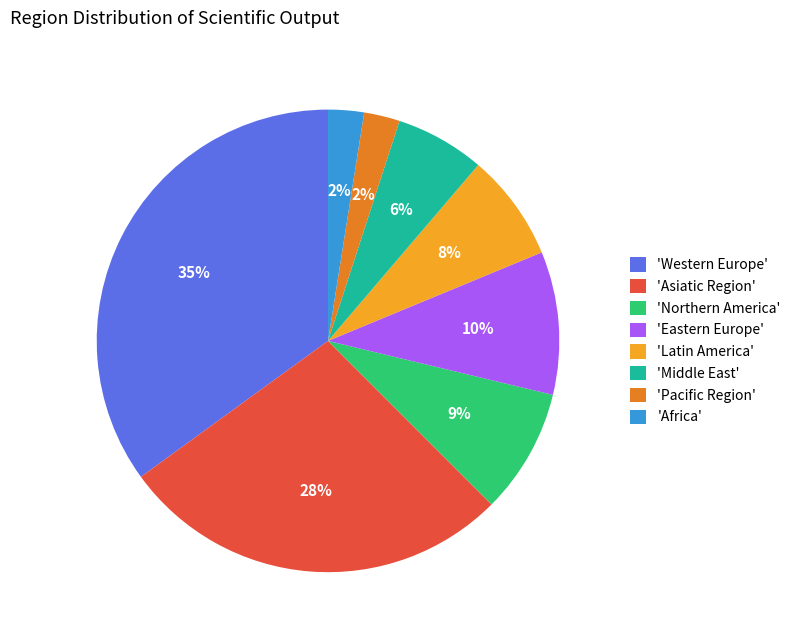

Does any single category account for the majority?

No